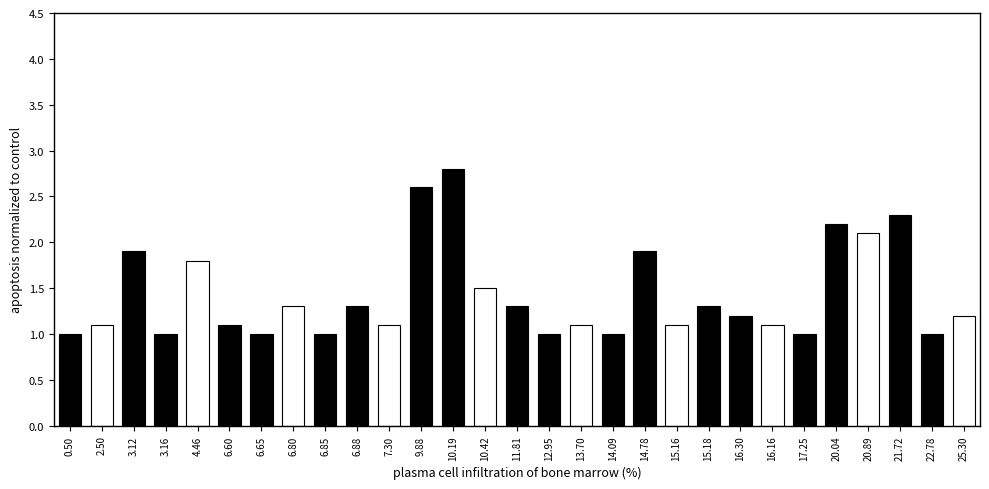

Reading left to right, list all the values displayed in this chart.

0.50=1.0	2.50=1.1	3.12=1.9	3.16=1.0	4.46=1.8	6.60=1.1	6.65=1.0	6.80=1.3	6.85=1.0	6.88=1.3	7.30=1.1	9.88=2.6	10.19=2.8	10.42=1.5	11.81=1.3	12.95=1.0	13.70=1.1	14.09=1.0	14.78=1.9	15.16=1.1	15.18=1.3	16.30=1.2	16.16=1.1	17.25=1.0	20.04=2.2	20.89=2.1	21.72=2.3	22.78=1.0	25.30=1.2